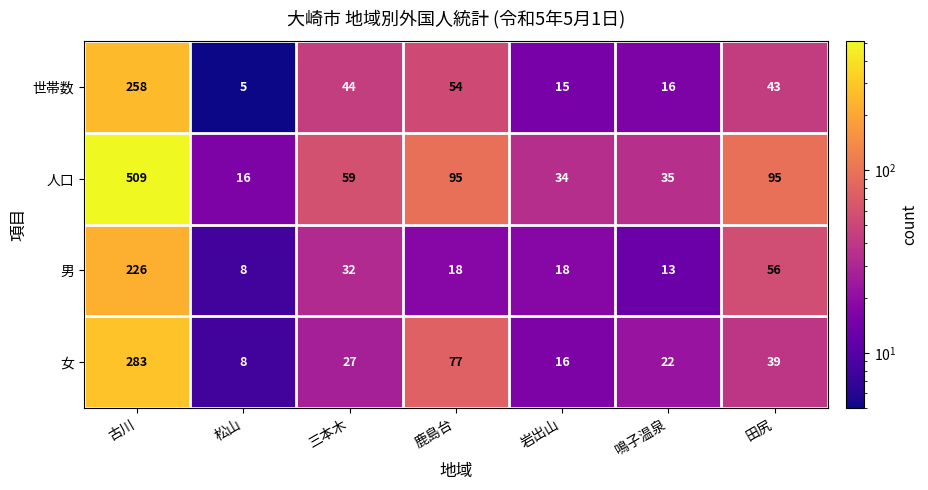

What is the difference between the second highest and minimum values in the 人口 series?

79